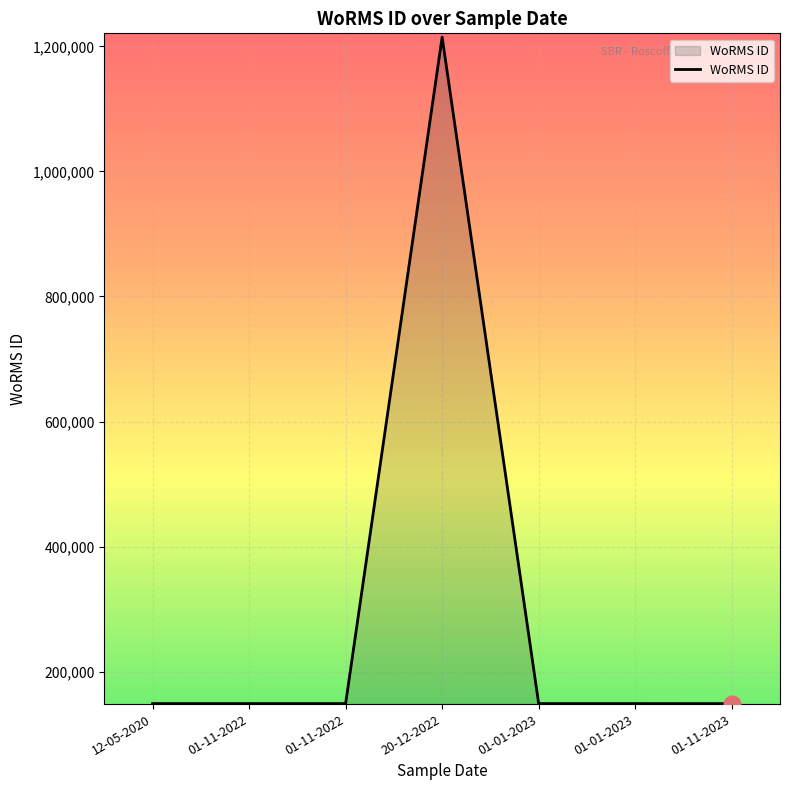

How many series are shown in this chart?

1